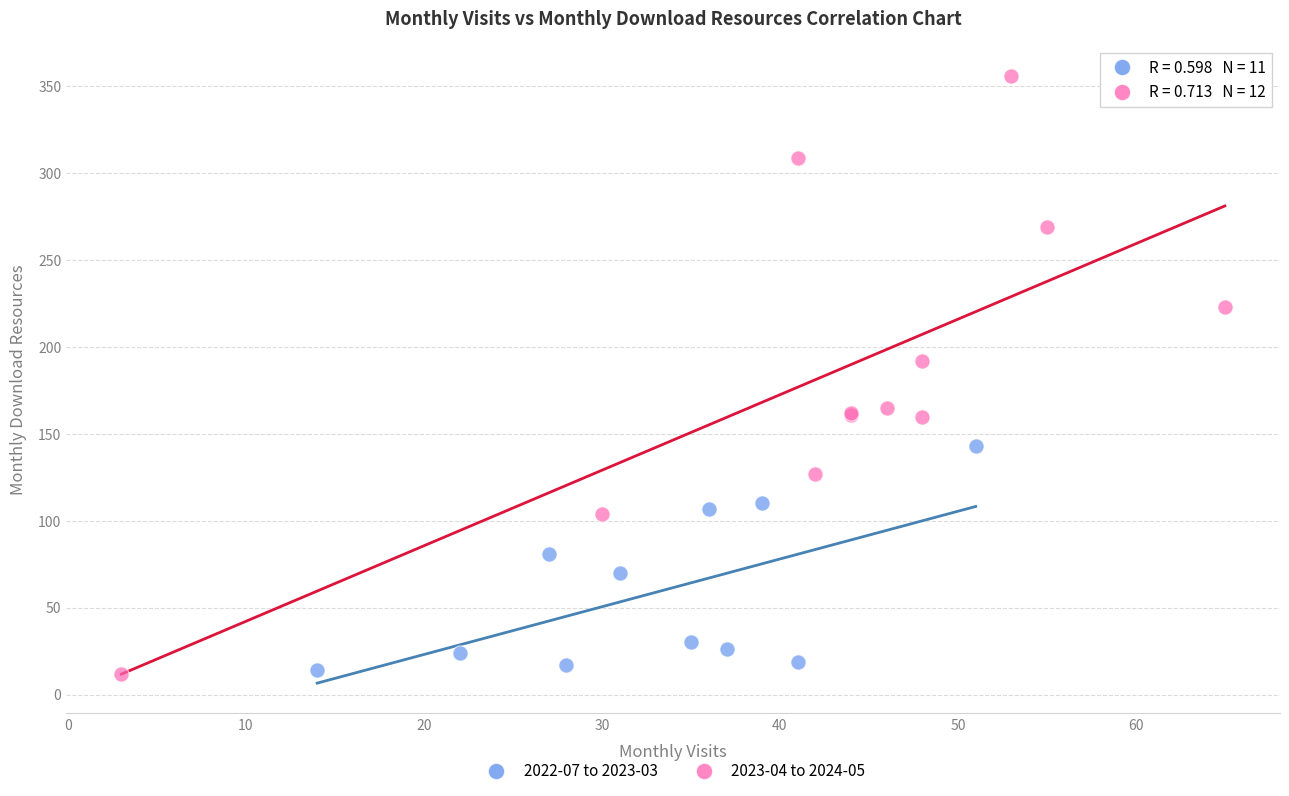

Which series reaches the maximum Y coordinate?

2023-04 to 2024-05